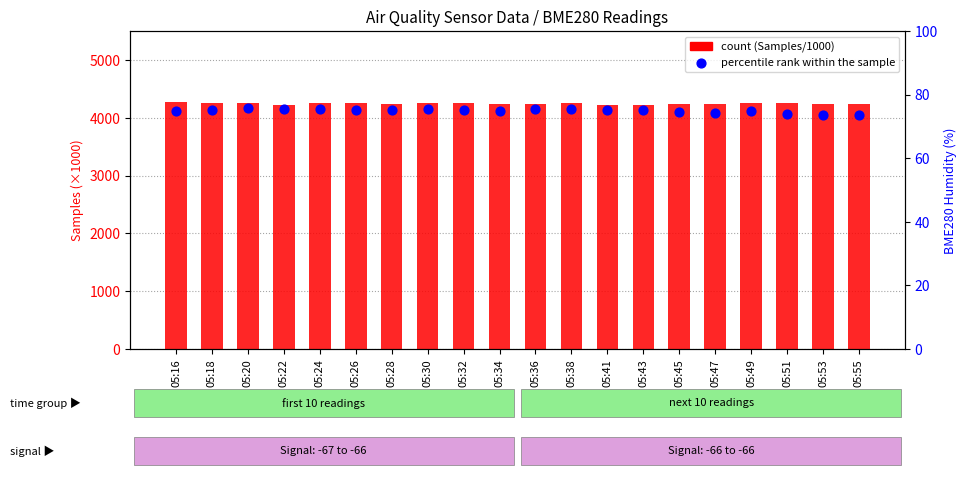

What are all the series names shown in the legend?

count (Samples/1000), percentile rank within the sample